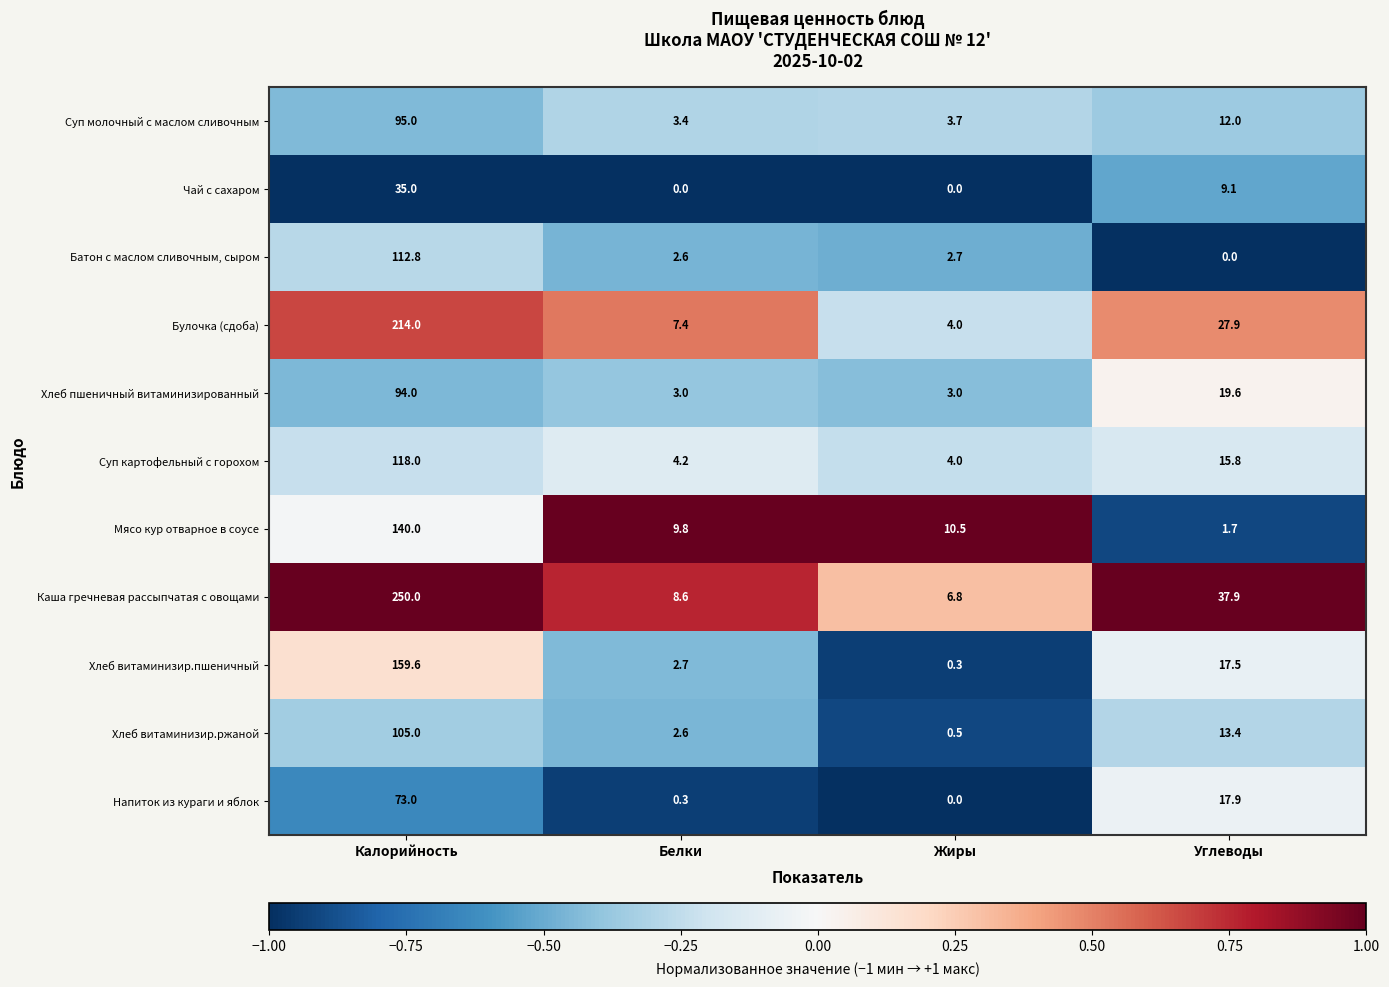

What is the sum of all Суп картофельный с горохом values?

142.0